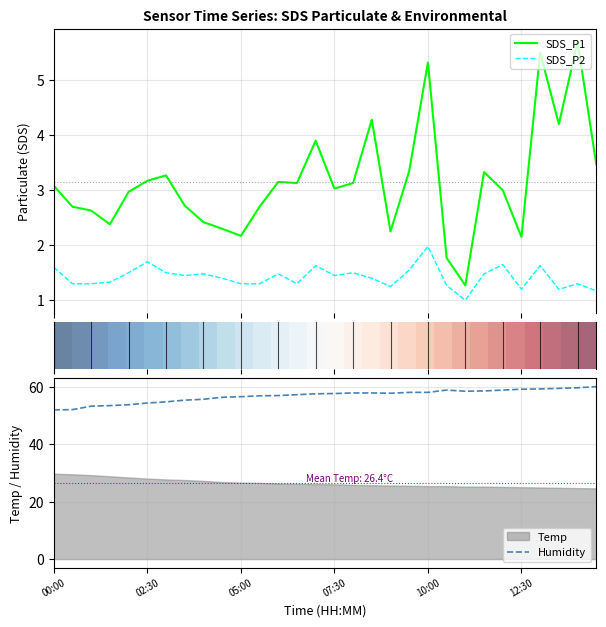

What is the minimum value for SDS_P2?

1.0